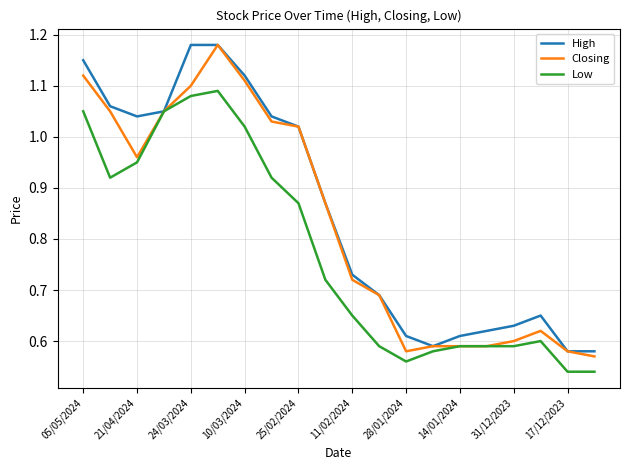

Rank the series by their average value, from lowest to highest.

Low, Closing, High